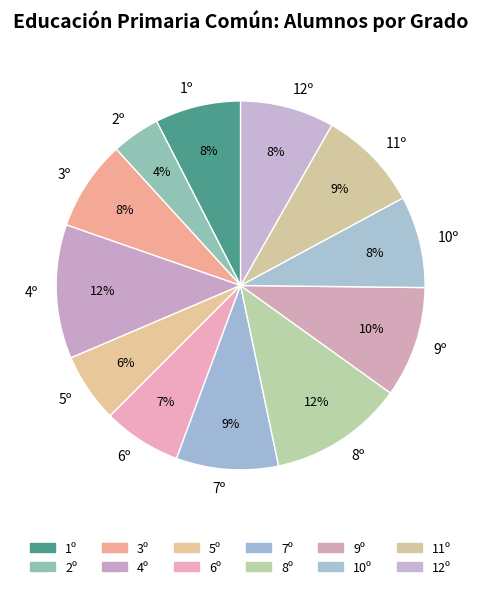

Approximately how many times larger is the value at 6º compared to 3º?

0.9